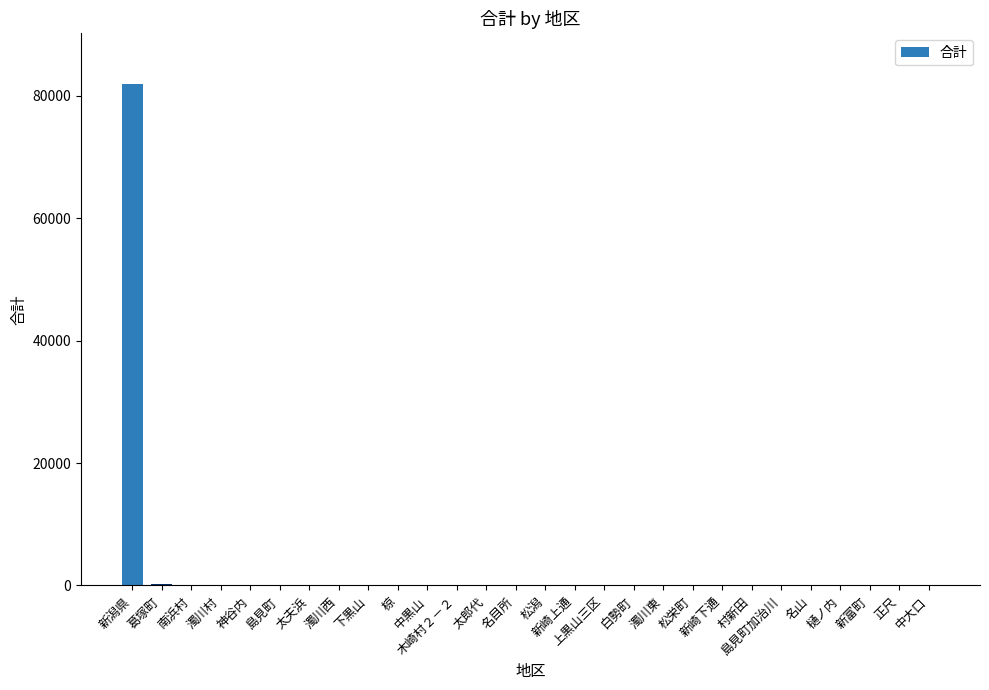

What is the maximum value shown in the chart?

82011